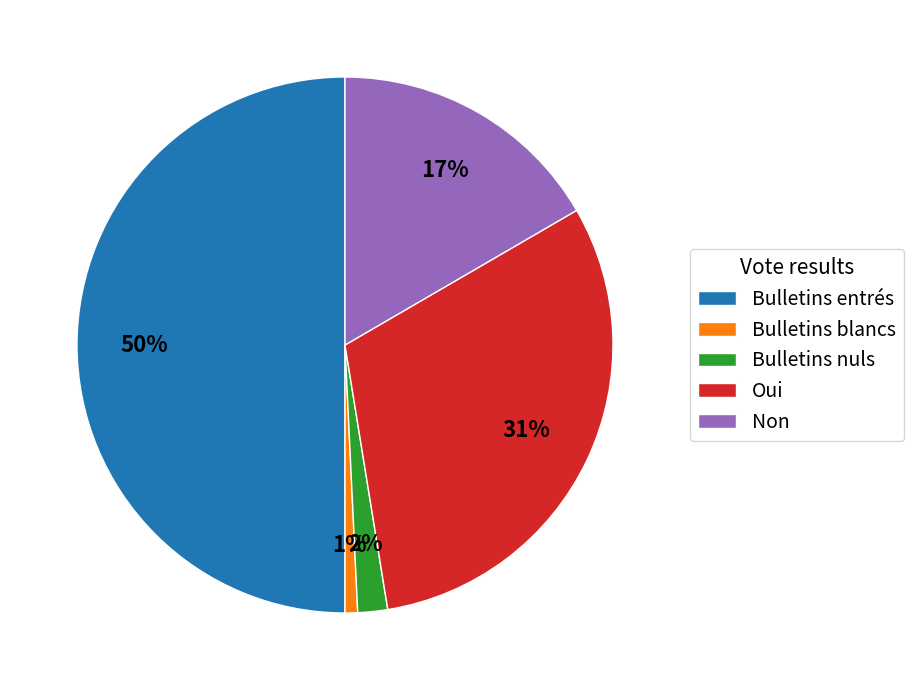

Between Non and Bulletins blancs, which is larger?

Non